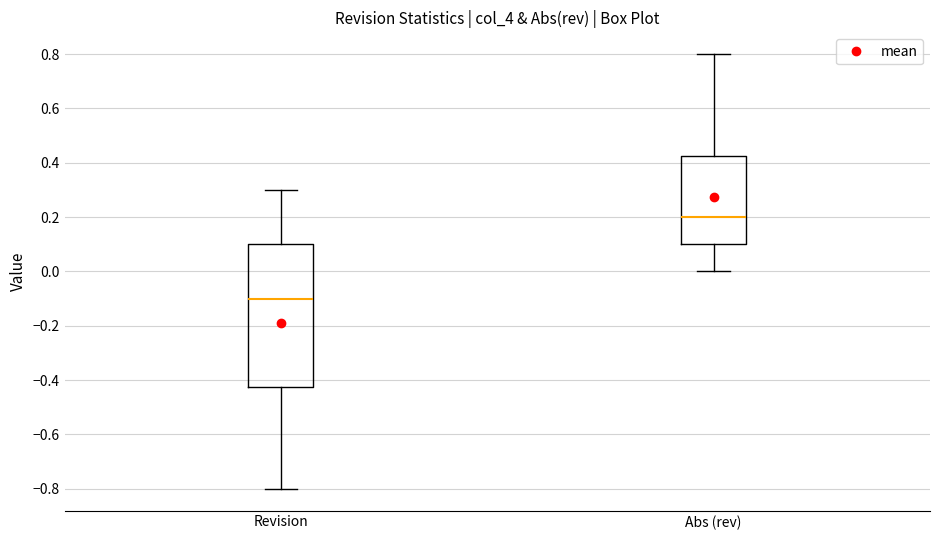

Where is the upper edge of the box for Revision on the y-axis? The values are not printed on the chart, so give them approximately, as read against the axis.

0.10